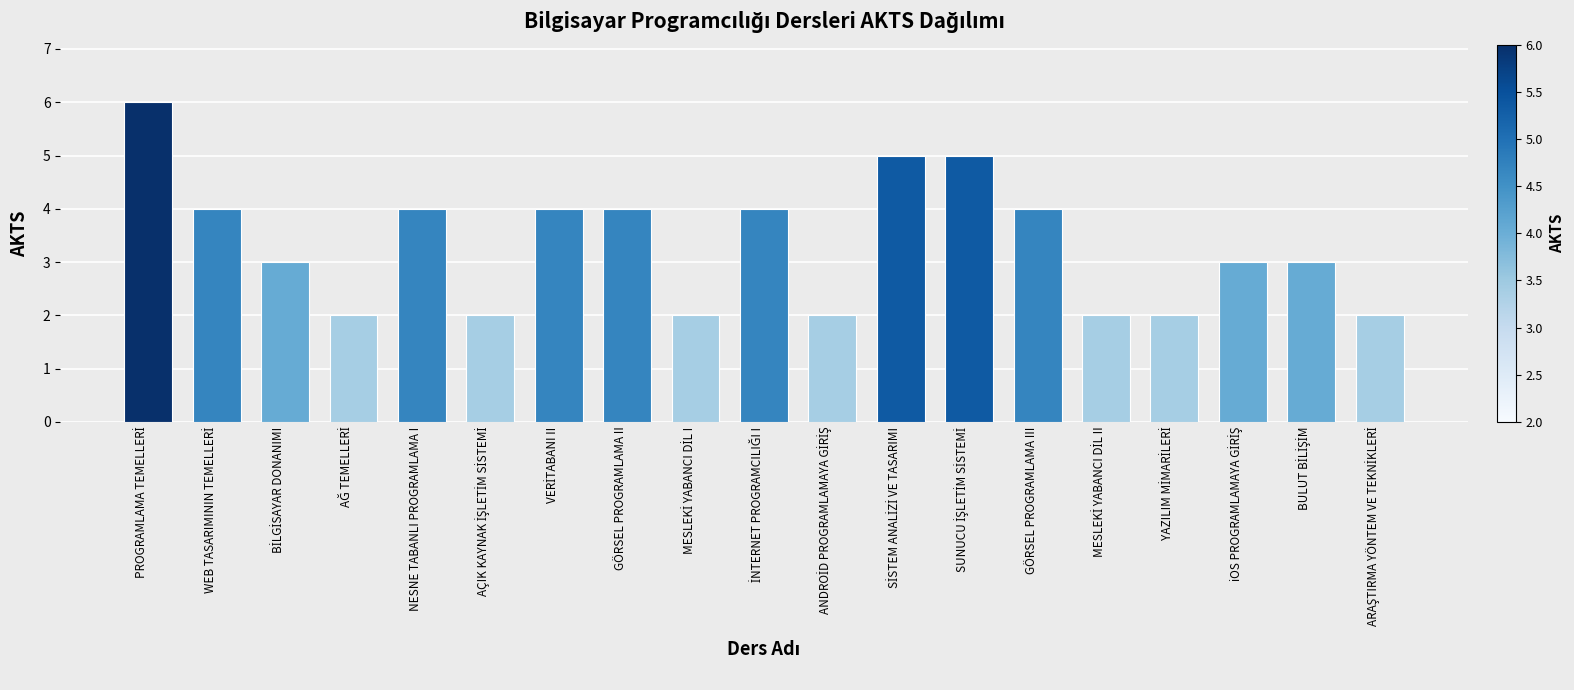

What is the value of the 15th bar from the left?

2